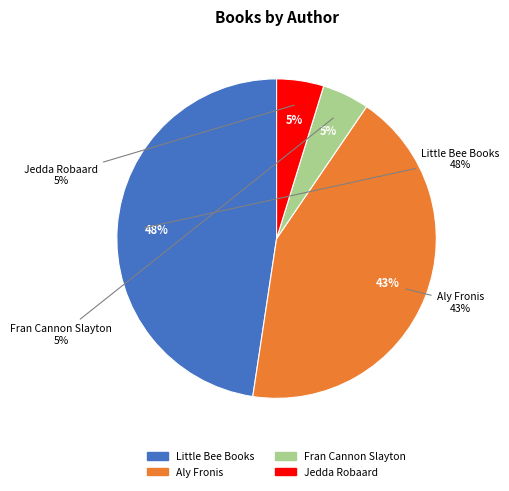

Combined, do Jedda Robaard and Little Bee Books account for over 50%?

Yes